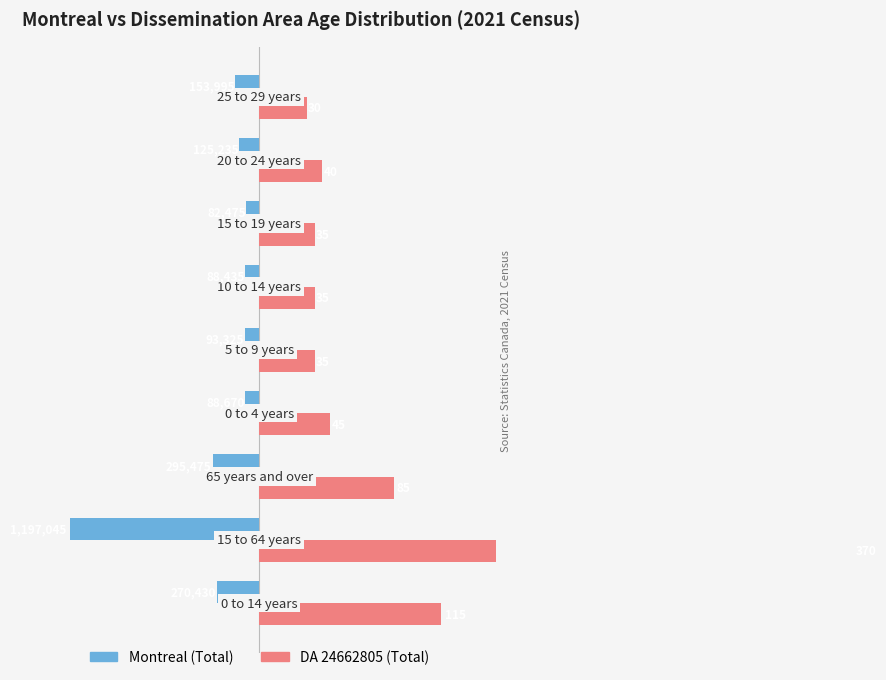

Count the number of categories in the chart.

9